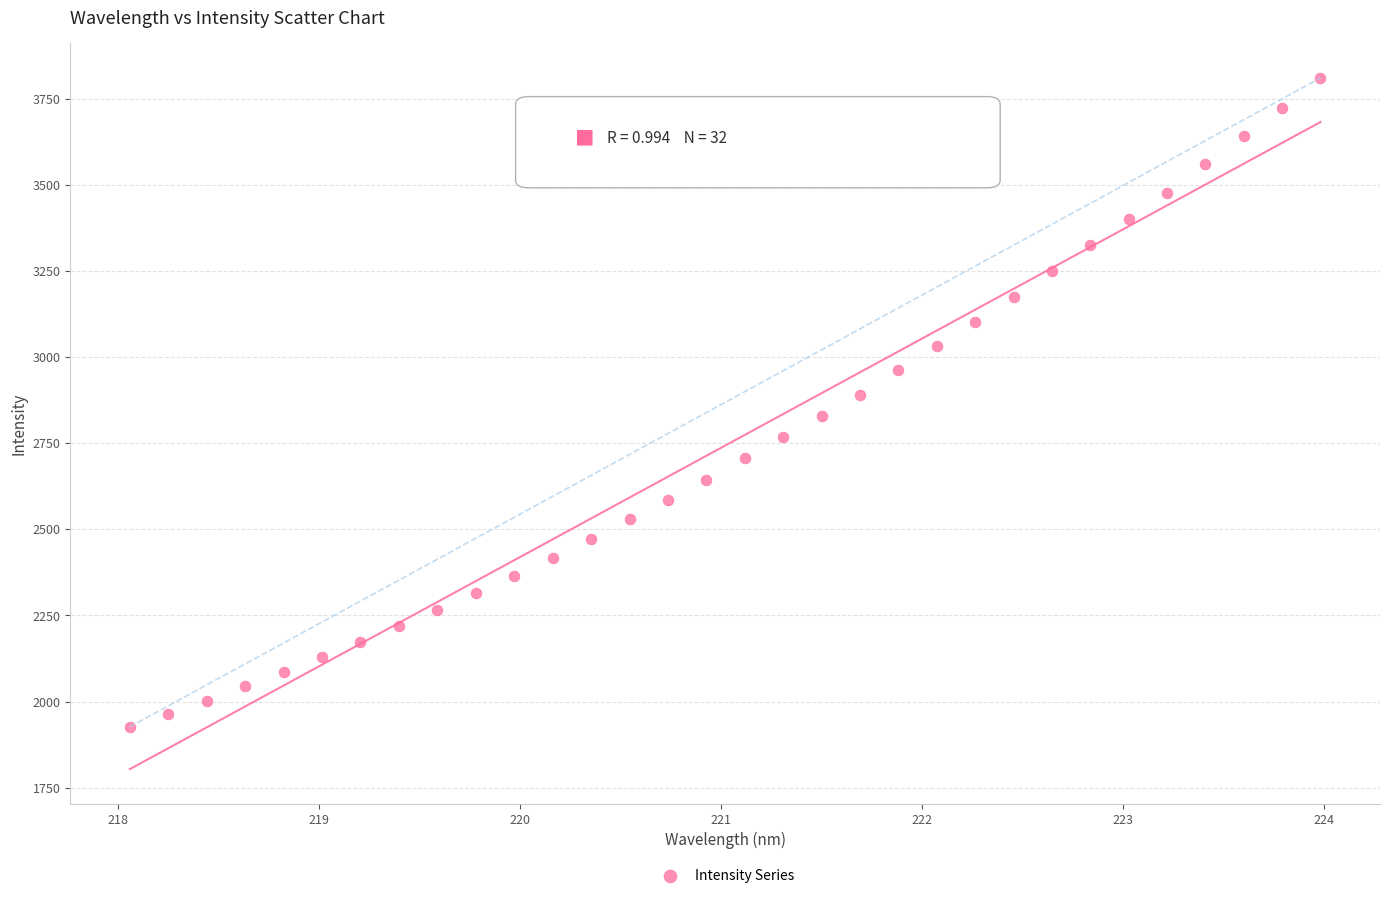

What is the range of Y values (max minus min)?

1883.7